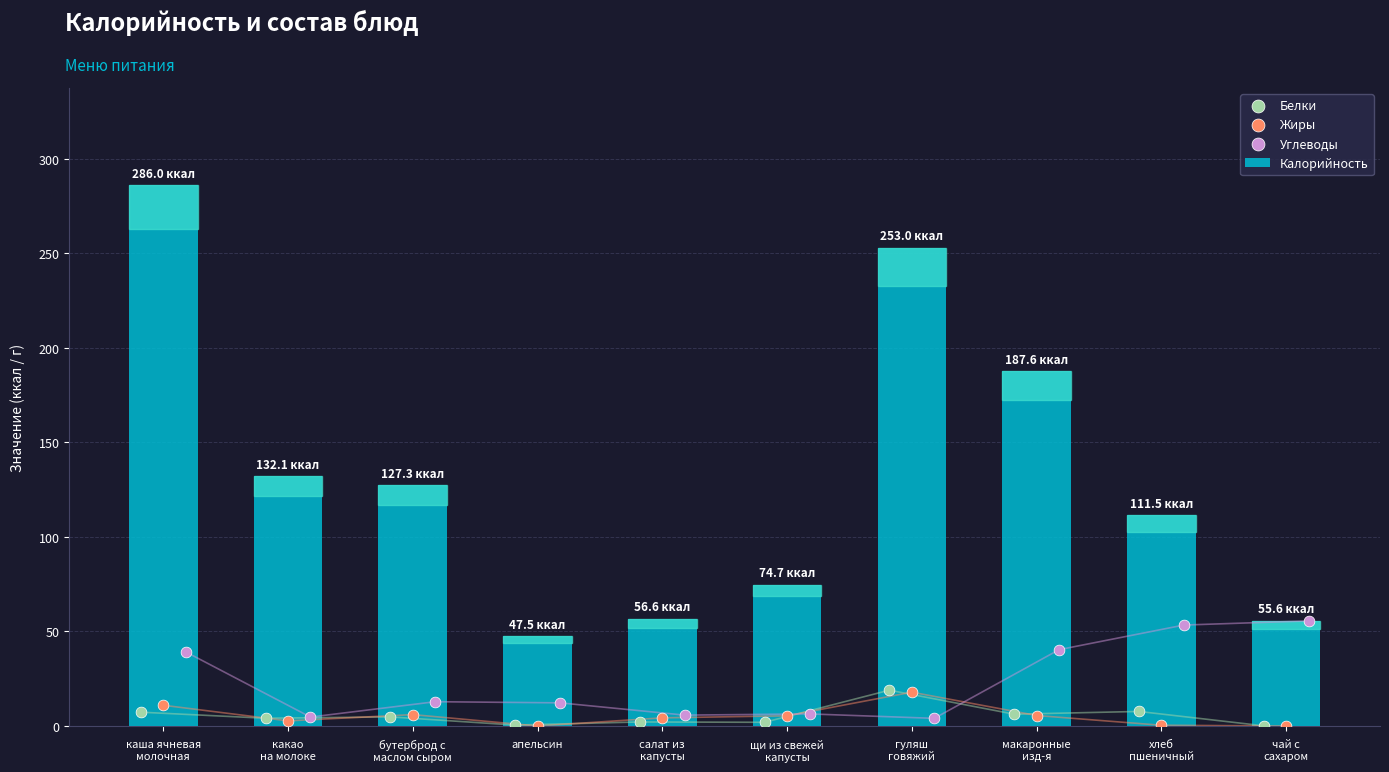

Which series contains the lowest Y value?

Жиры